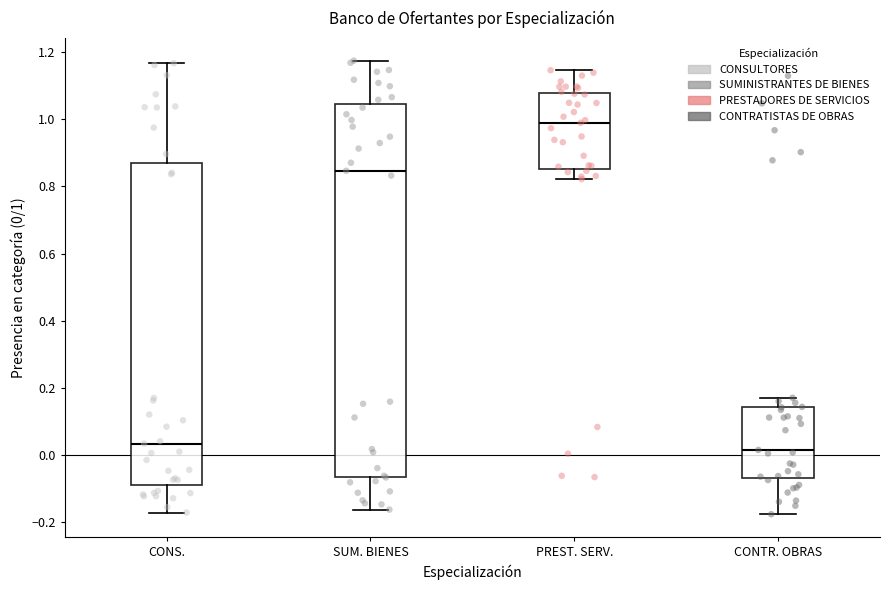

Reading left to right, read every box against the y-axis: the position of its median line, the range the box covers, and the ends of its whiskers. The values are not printed on the chart, so give them approximately, as read against the axis.

CONS.: median 0.04, box -0.10 to 0.86, whiskers -0.18 to 1.16
SUM. BIENES: median 0.84, box -0.06 to 1.04, whiskers -0.16 to 1.18
PREST. SERV.: median 0.98, box 0.86 to 1.08, whiskers 0.82 to 1.14
CONTR. OBRAS: median 0.02, box -0.08 to 0.14, whiskers -0.18 to 0.16